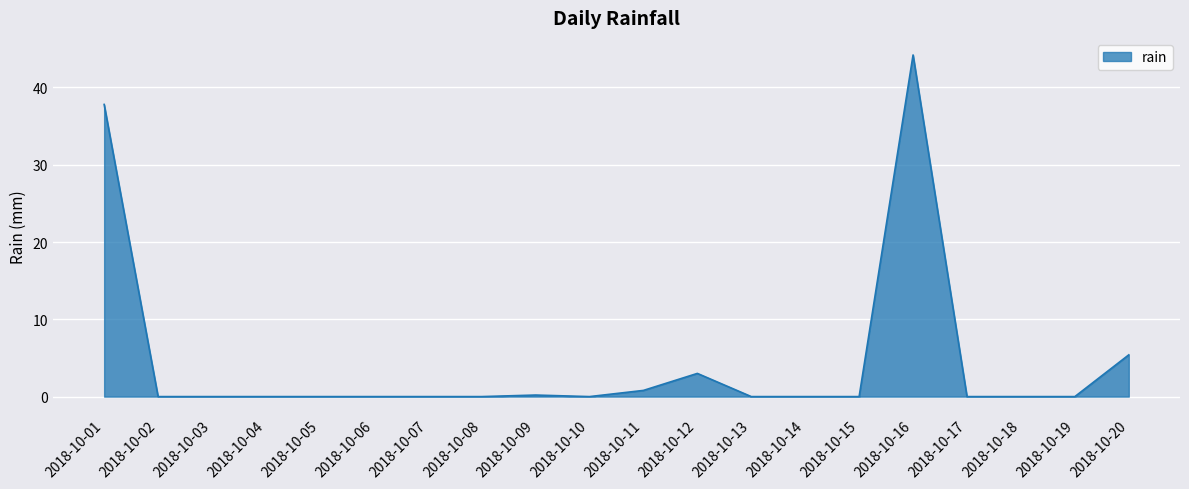

Does the chart display data point markers on the line(s)?

No